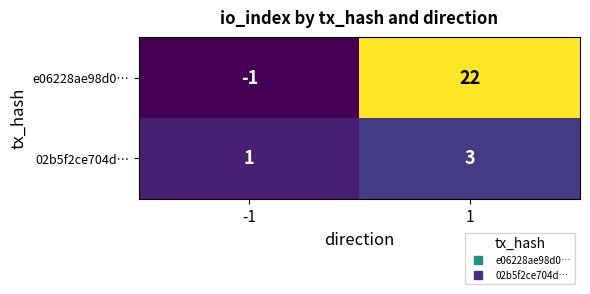

What is the difference between the highest and lowest values at 1?

19